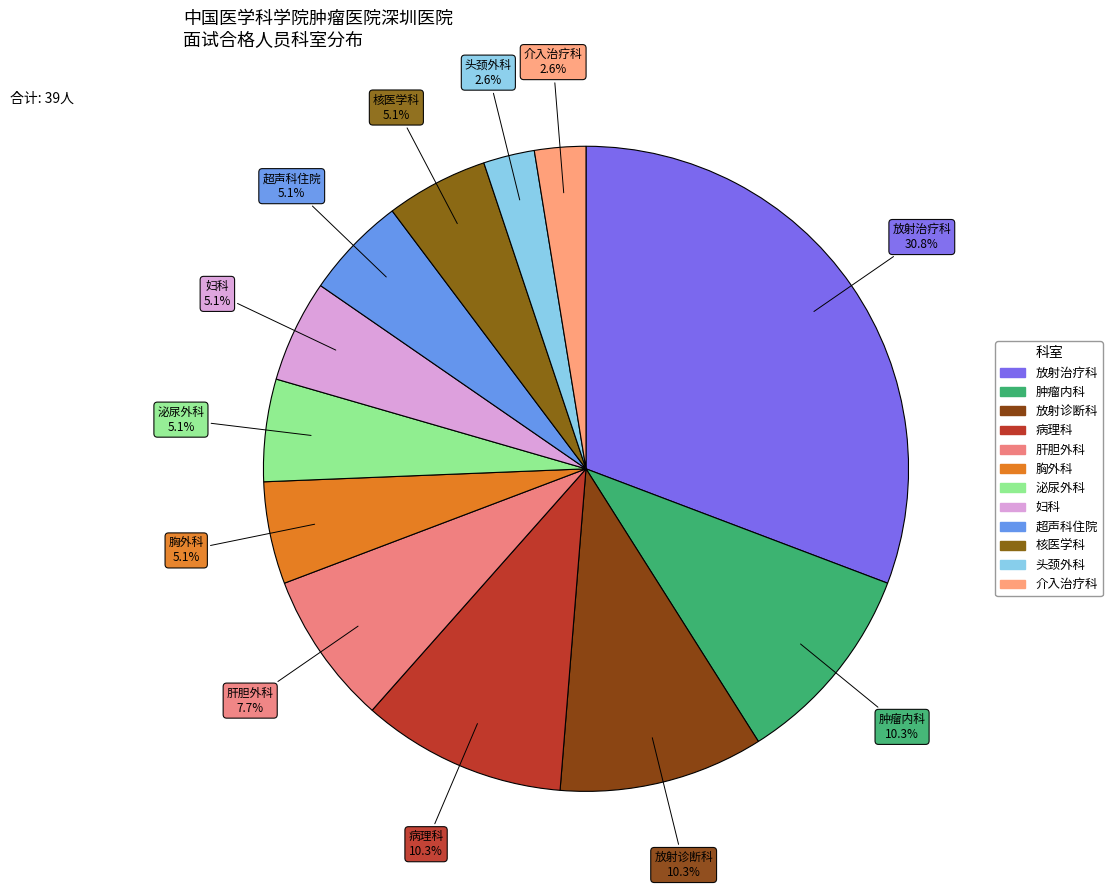

To the nearest percent, what portion does 超声科住院 represent?

5%